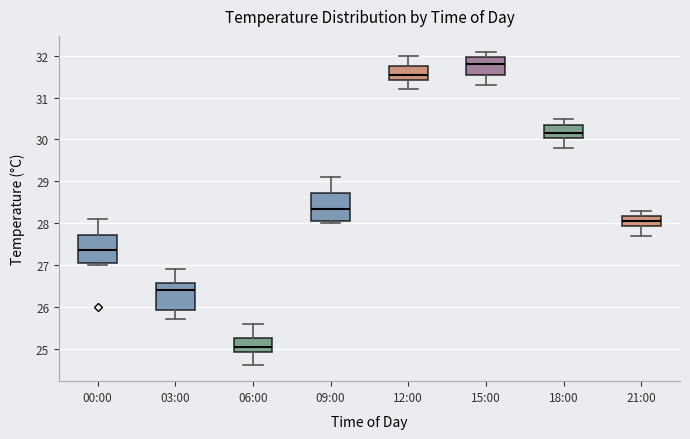

Where is the upper edge of the box for 21:00 on the y-axis? The values are not printed on the chart, so give them approximately, as read against the axis.

28.2